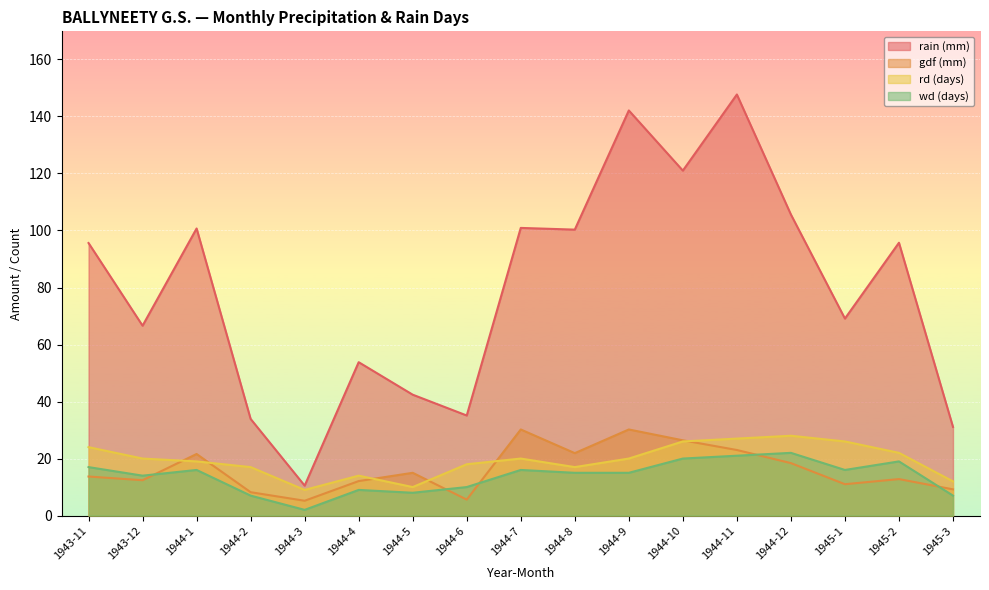

What are all the series names shown in the legend?

rain (mm), gdf (mm), rd (days), wd (days)